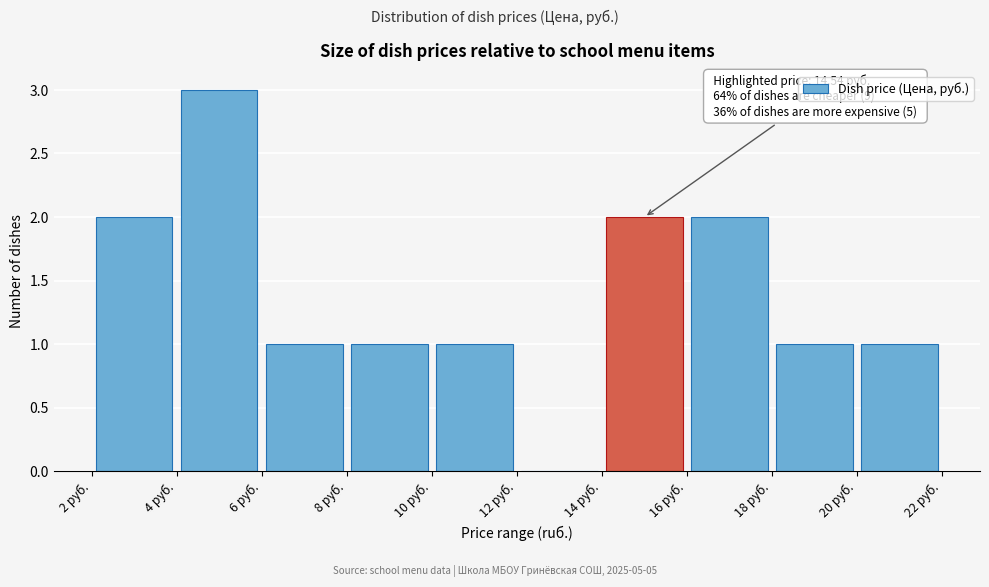

Over which range of the x-axis is the bar tallest?

4 to 6